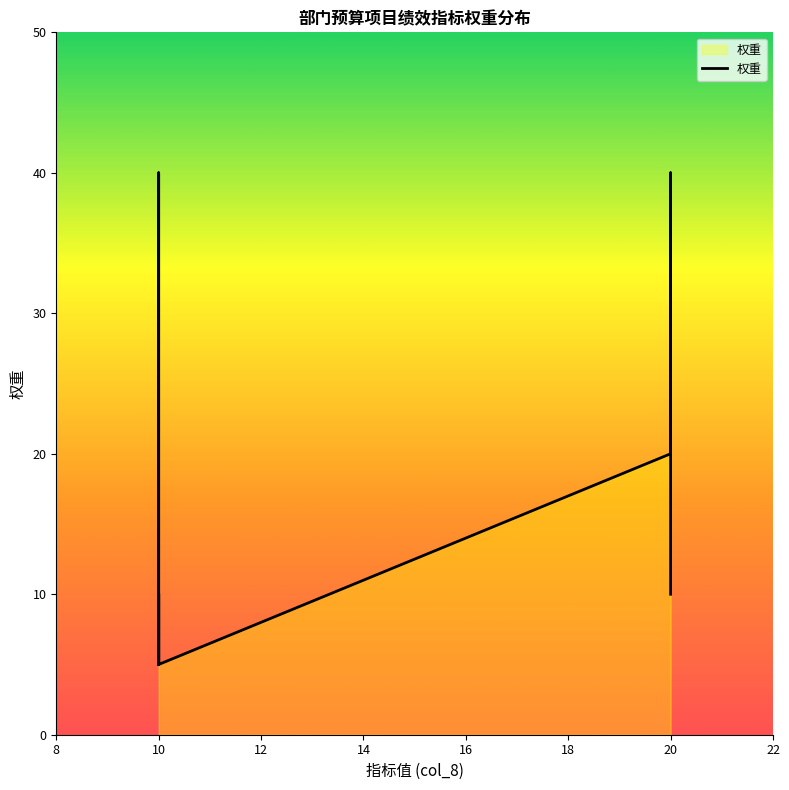

Which category has the highest value across all series?

20